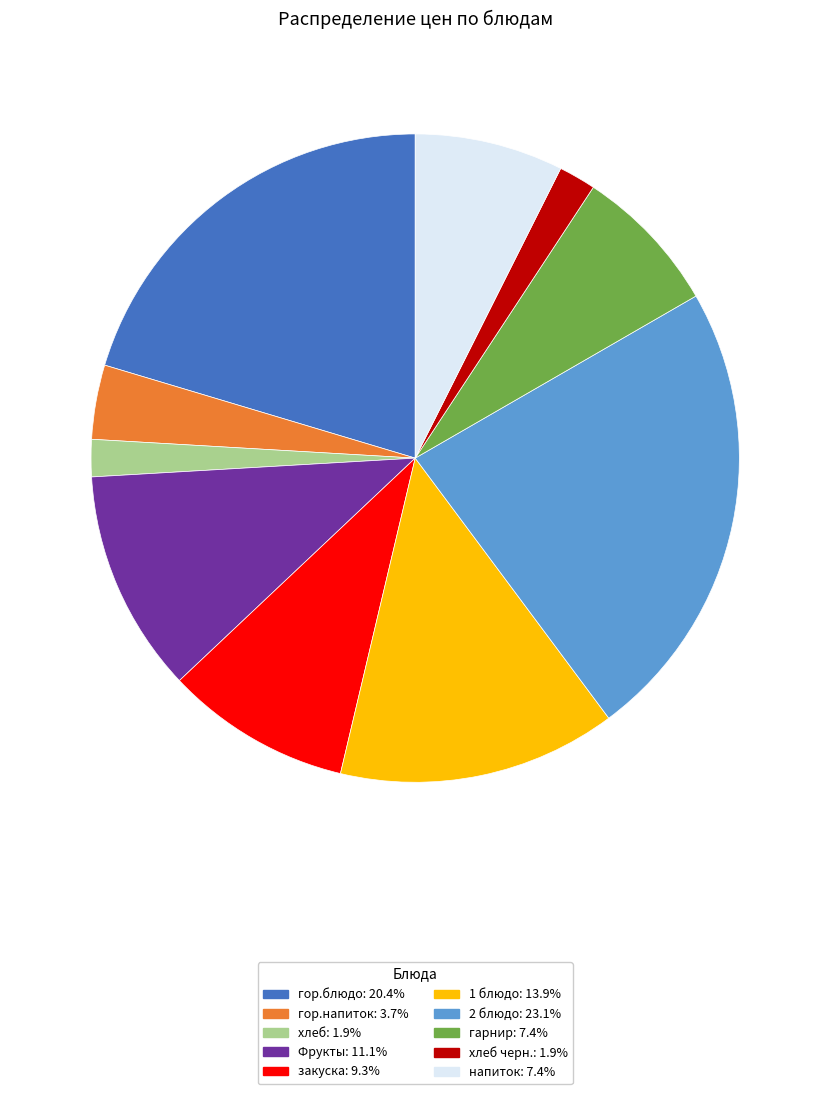

Does any single category account for the majority?

No